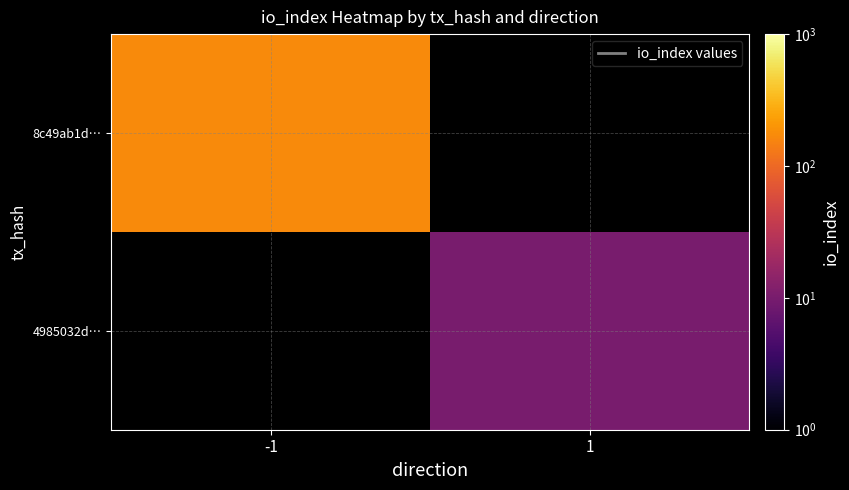

Which label corresponds to the smallest value in the chart?

1